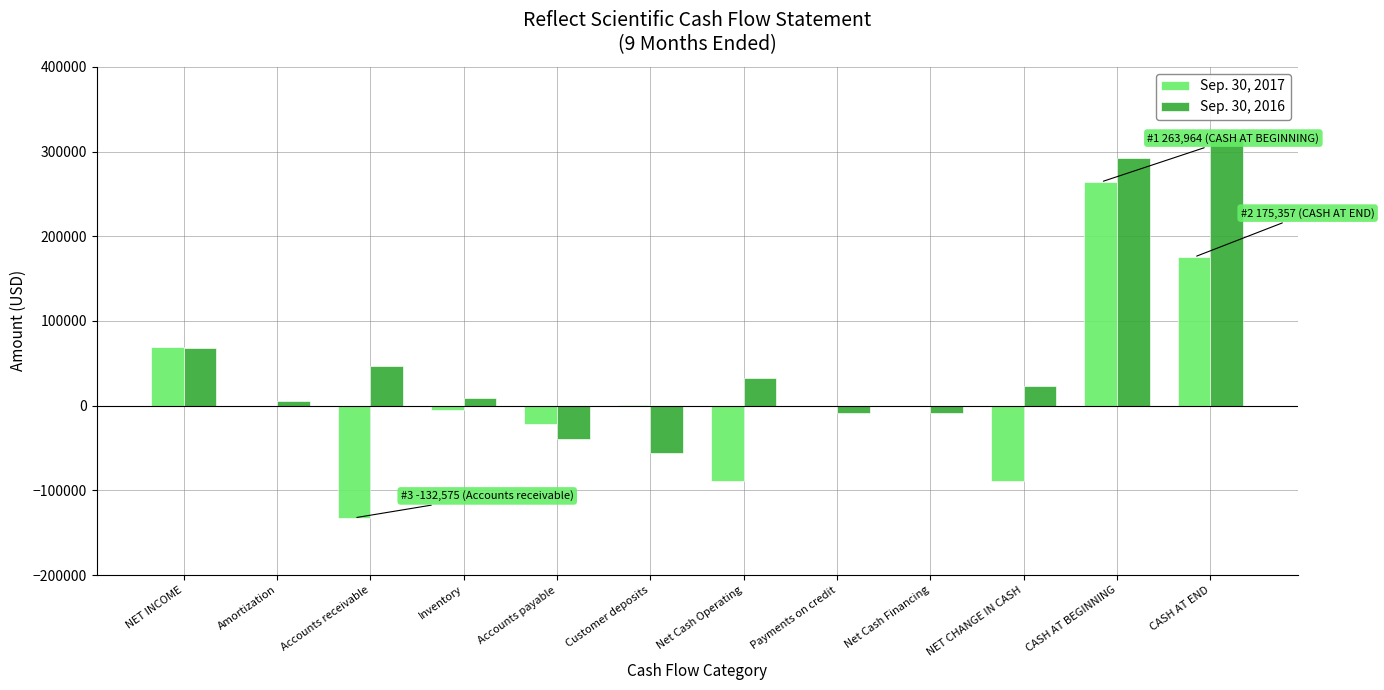

Is the value of Sep. 30, 2016 at Customer deposits greater than the value of Sep. 30, 2017 at Net Cash Operating?

Yes